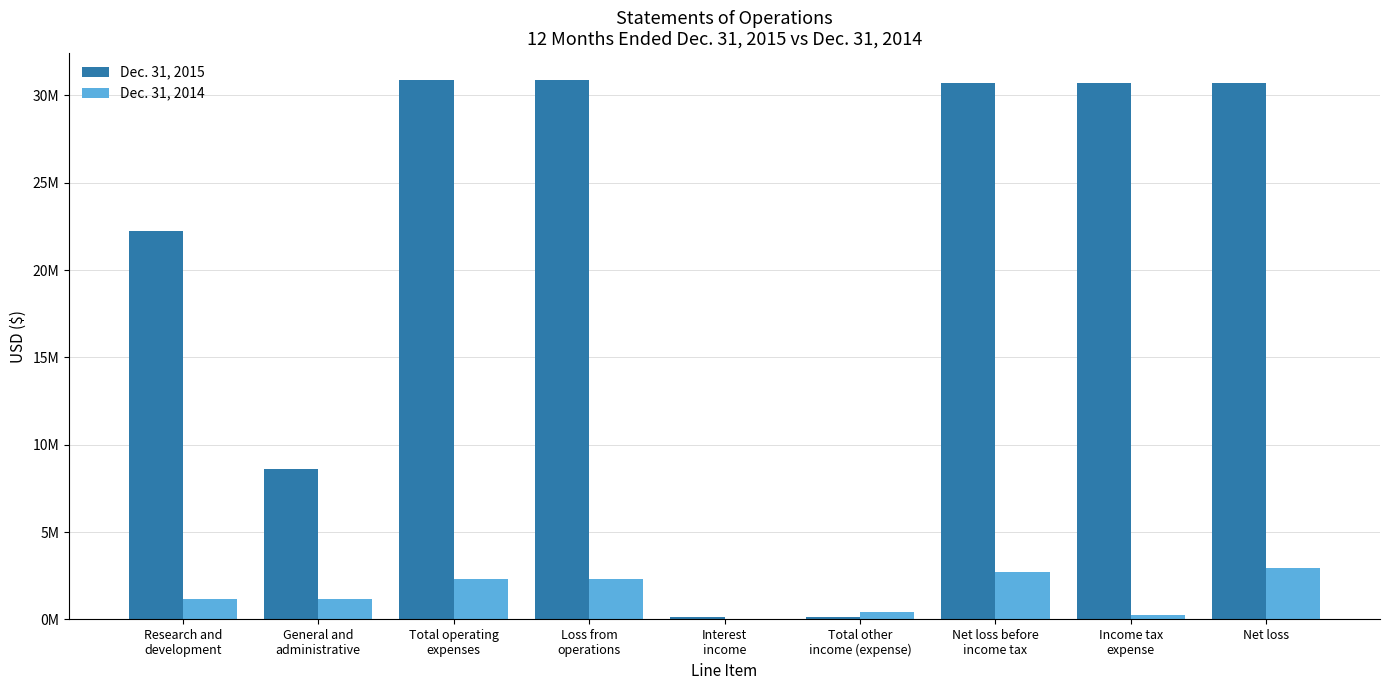

What are all the series names shown in the legend?

Dec. 31, 2015, Dec. 31, 2014